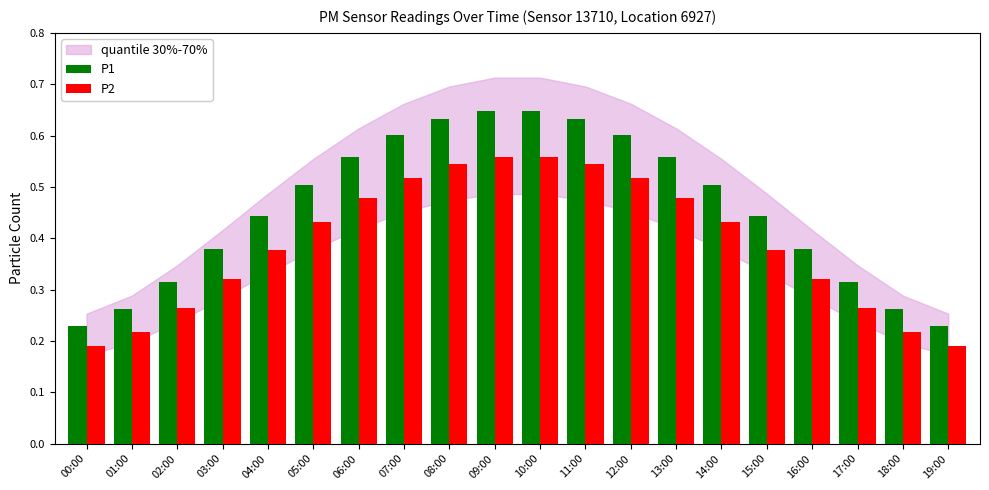

Rank the series by their maximum value, from lowest to highest.

P2, P1